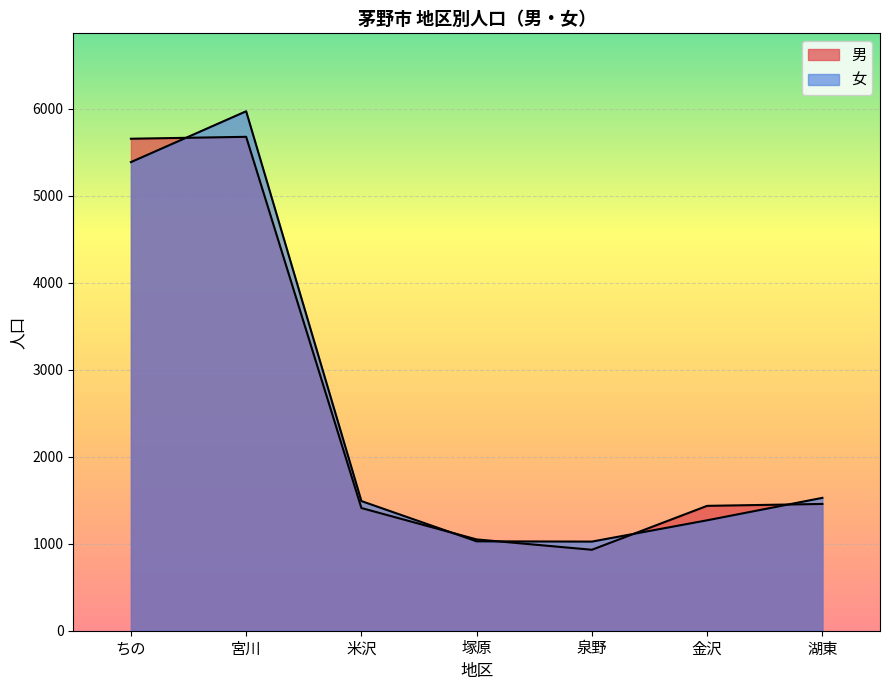

At which label is 男 closest to 3305?

湖東